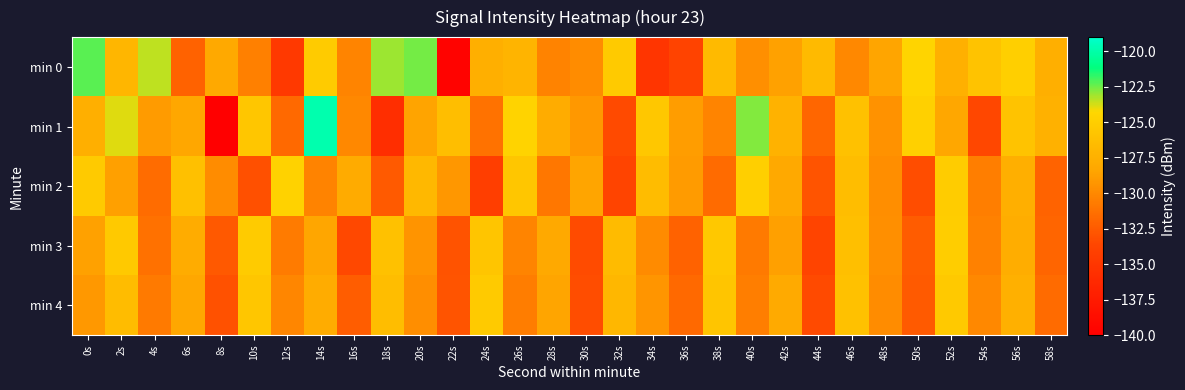

At 16s, list the series in order from largest to smallest.

min 2, min 1, min 0, min 4, min 3